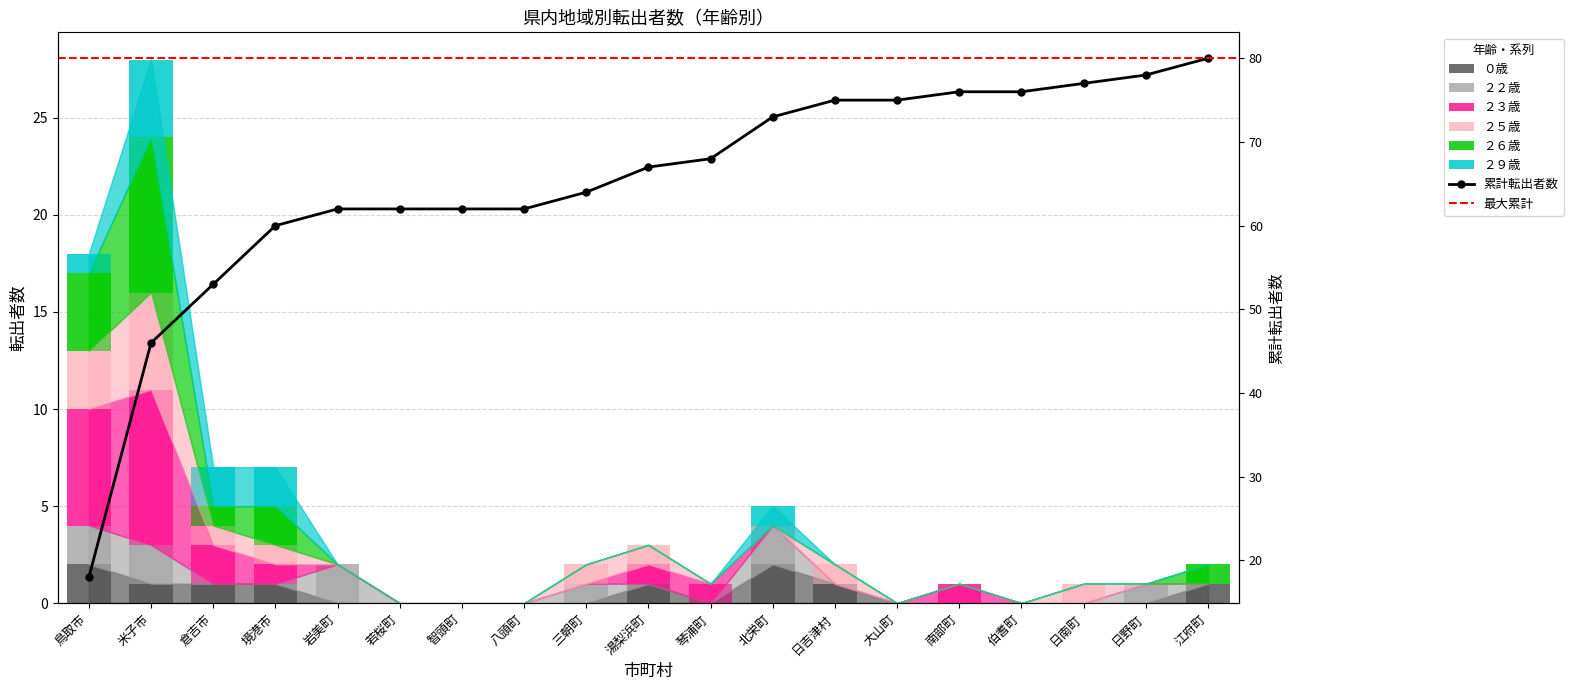

Which series has the largest total across all categories?

２３歳